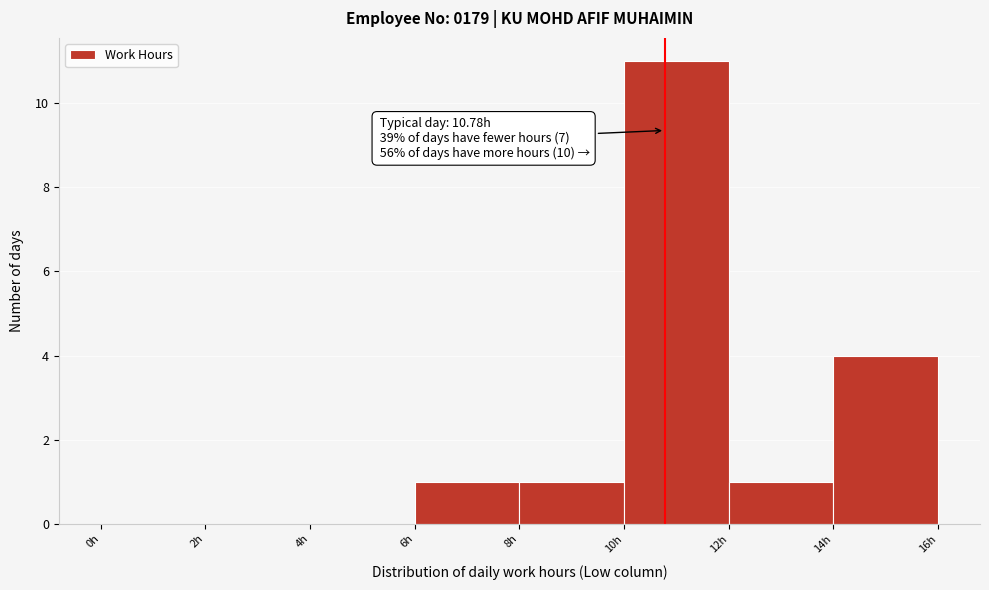

Which range on the x-axis has the tallest bar?

10 to 12